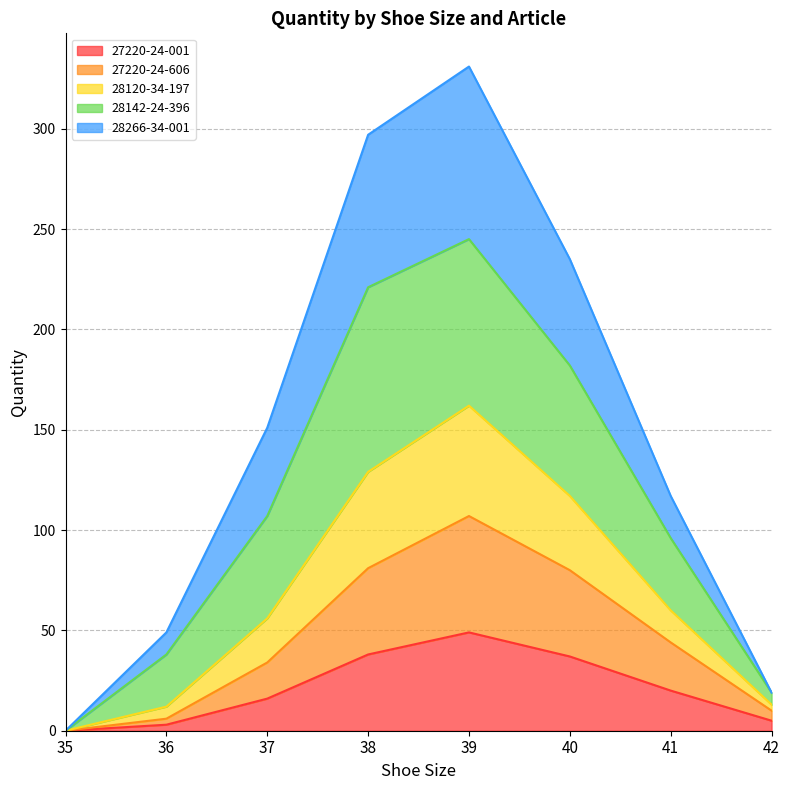

True or false: 28120-34-197 and 28266-34-001 cross at least once.

False